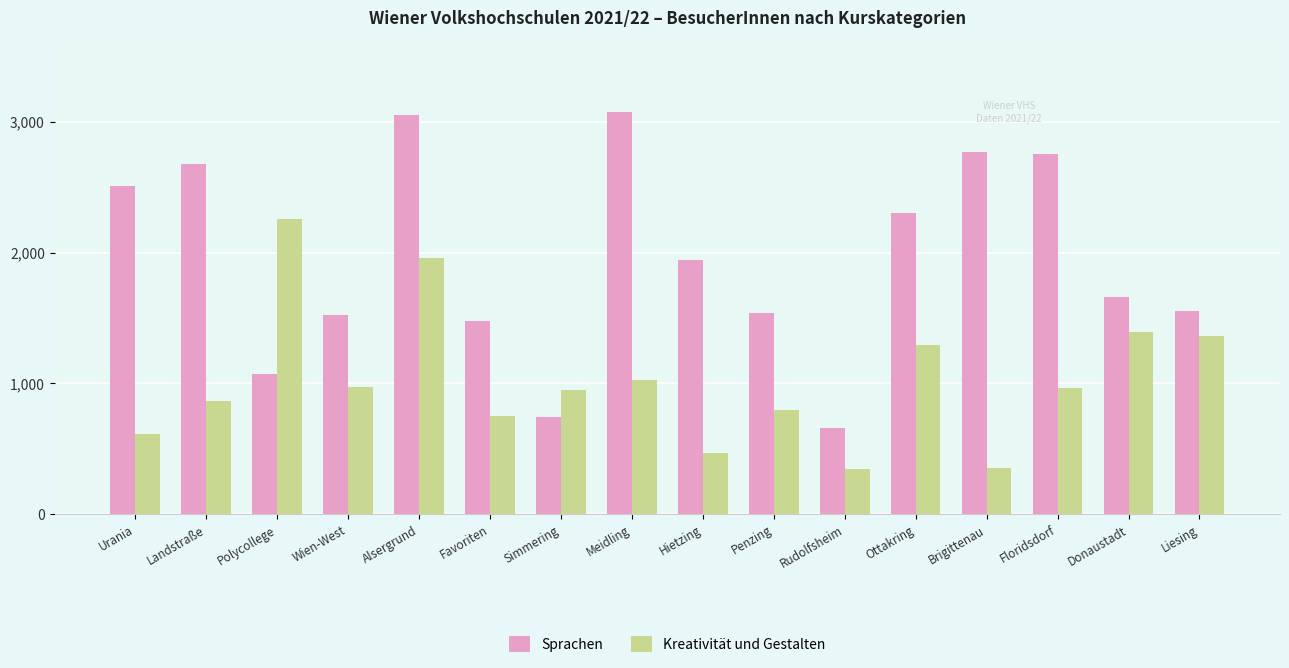

Rank the series by their average value, from highest to lowest.

Sprachen, Kreativität und Gestalten